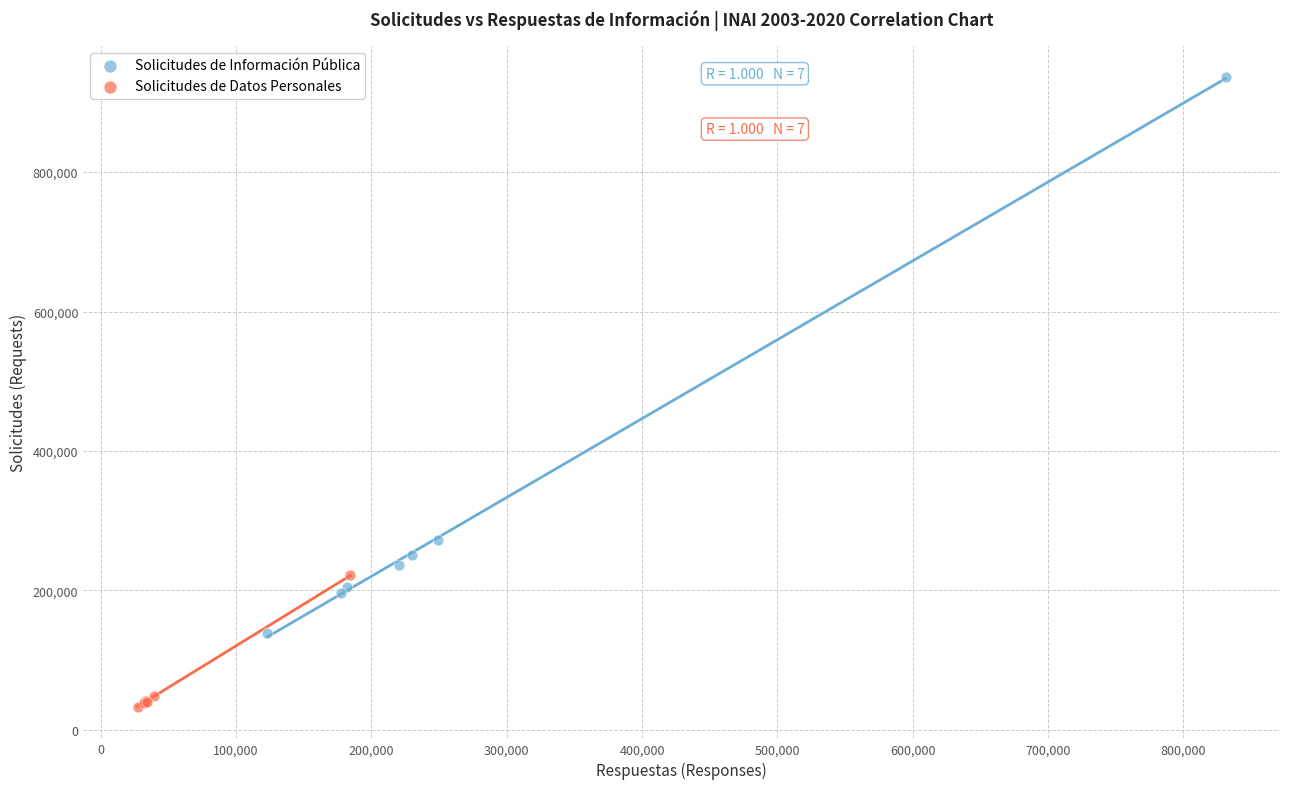

Which series contains the highest Y value?

Solicitudes de Información Pública